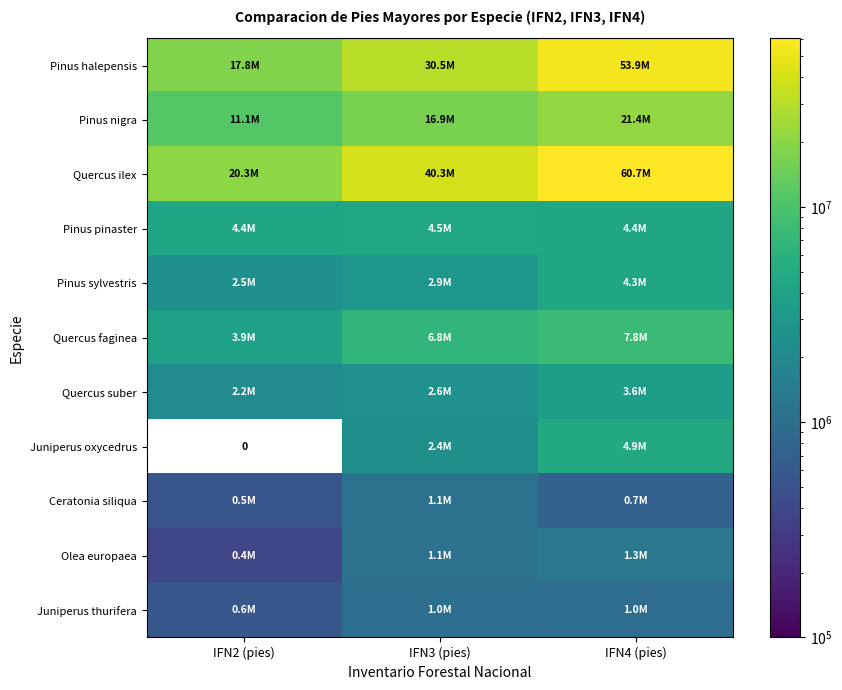

How many categories are shown in the chart?

3